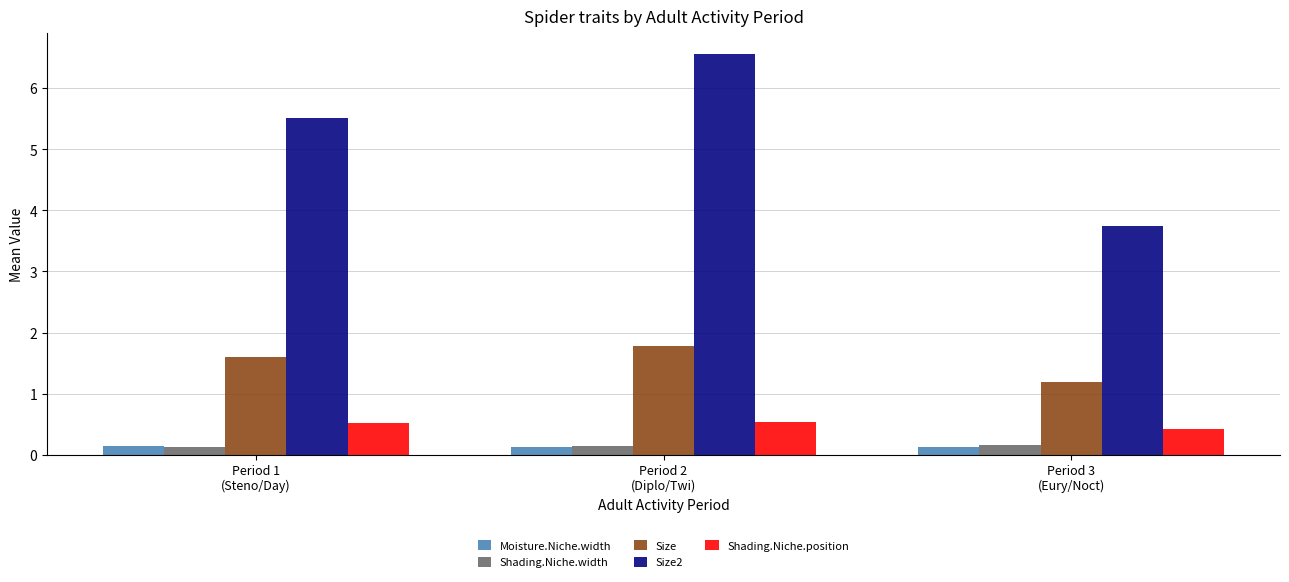

What is the total value across all series at Period 3
(Eury/Noct)?

5.6